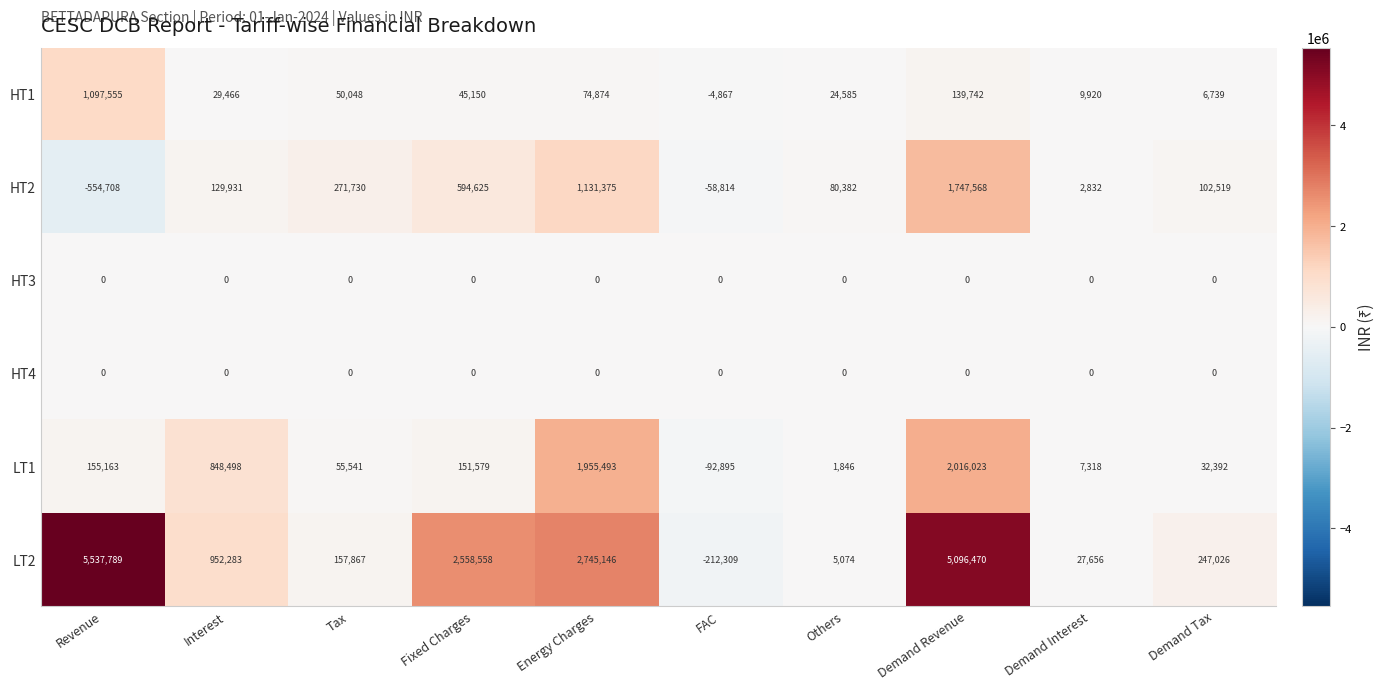

Count the number of categories in the chart.

10